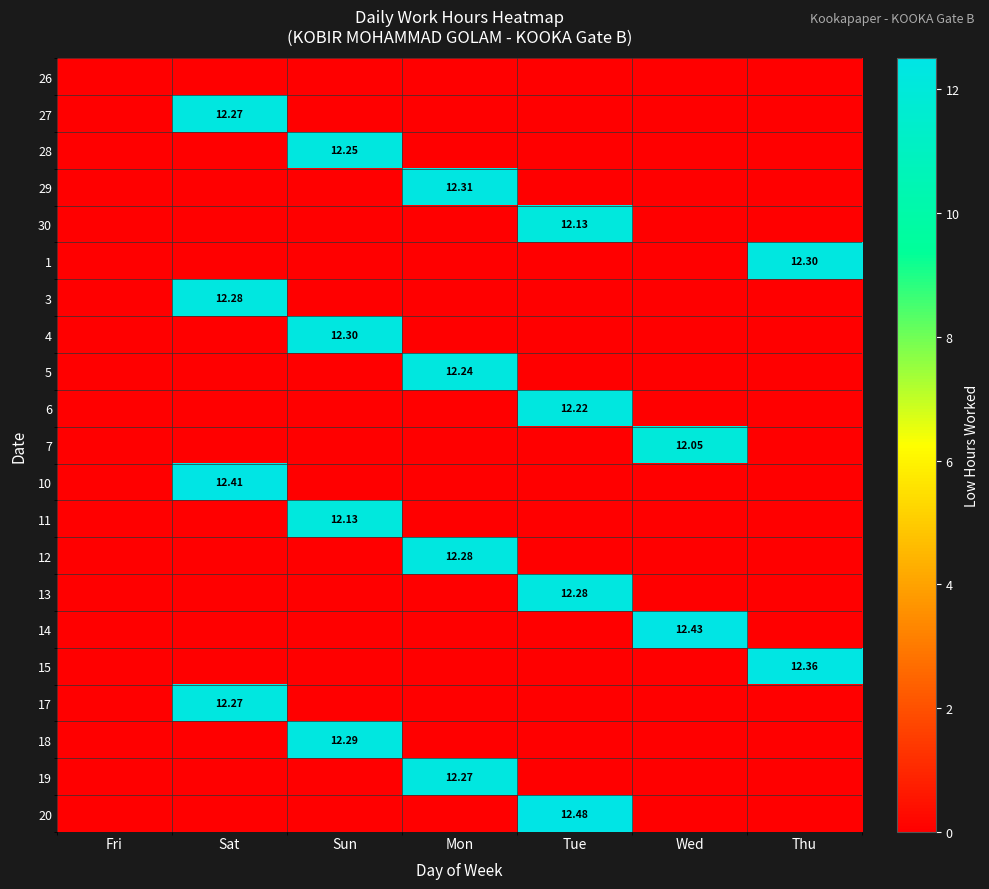

Which category has the highest value in the 4 series?

Sun